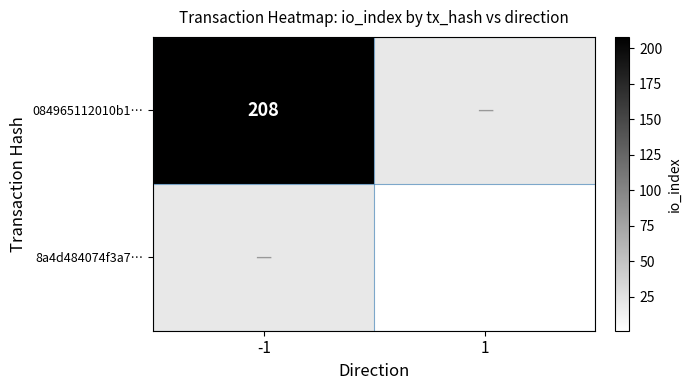

Is the value of 084965112010b1… at -1 greater than the value of 8a4d484074f3a7… at 1?

Yes